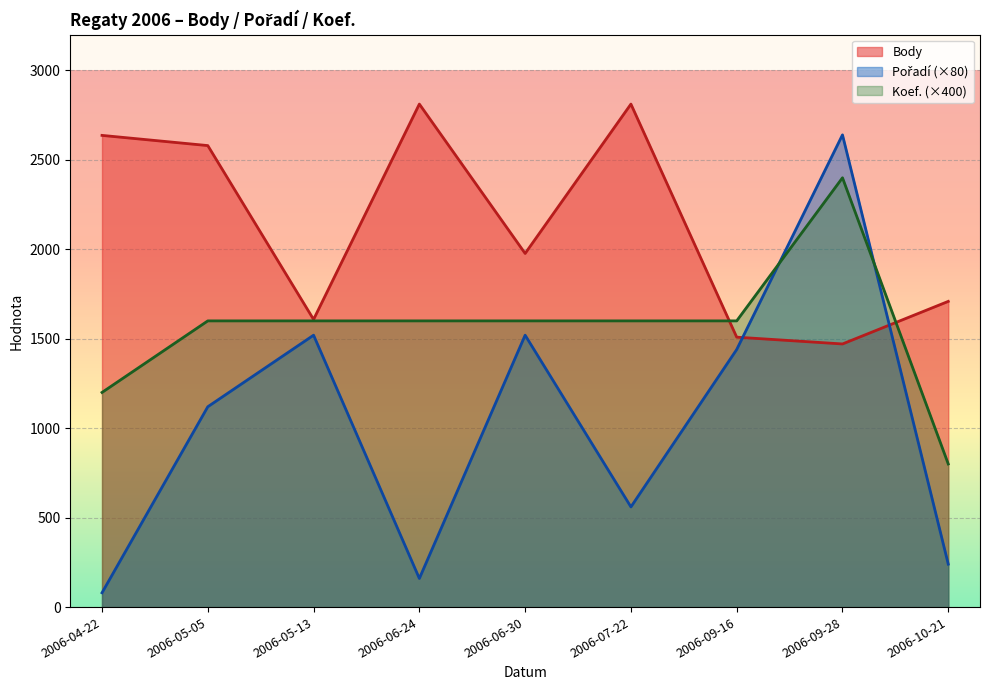

Which series has the largest range (max minus min)?

Pořadí (×80)